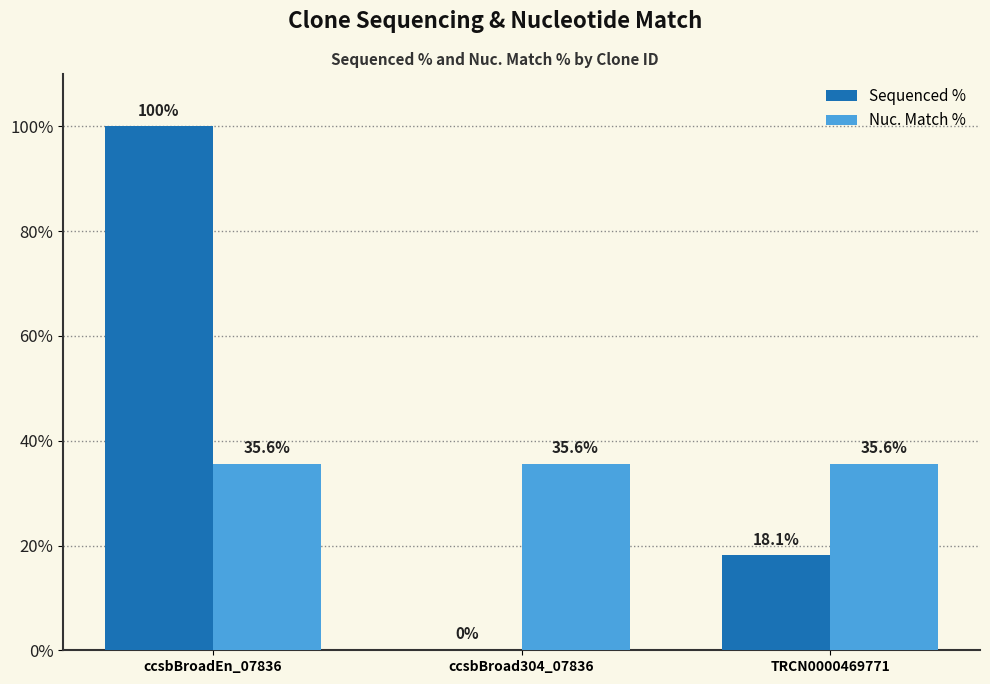

Is the value of Nuc. Match % at ccsbBroadEn_07836 greater than the value of Sequenced % at ccsbBroadEn_07836?

No